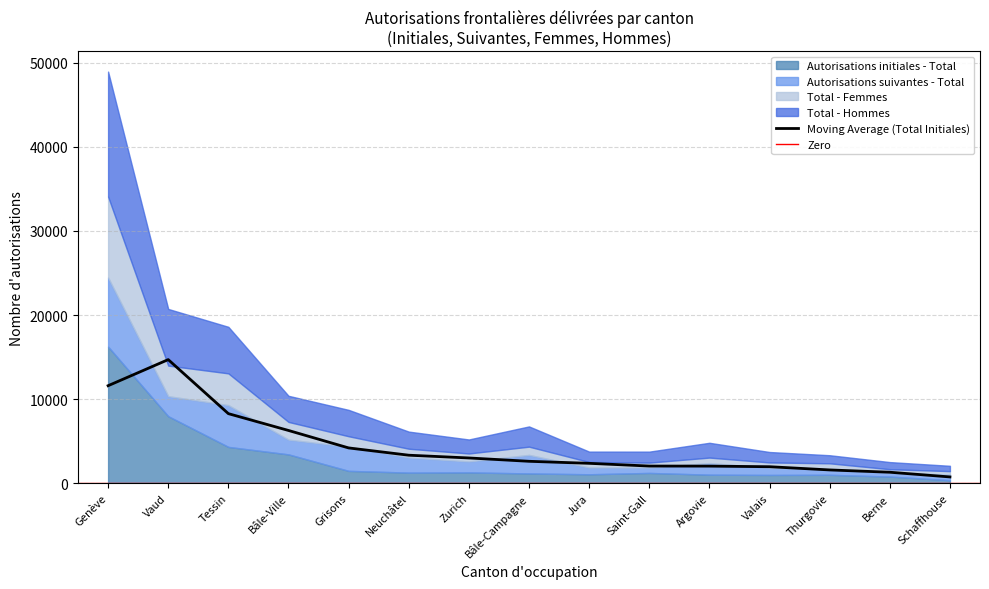

What is the lowest value of the Total - Femmes series?

415